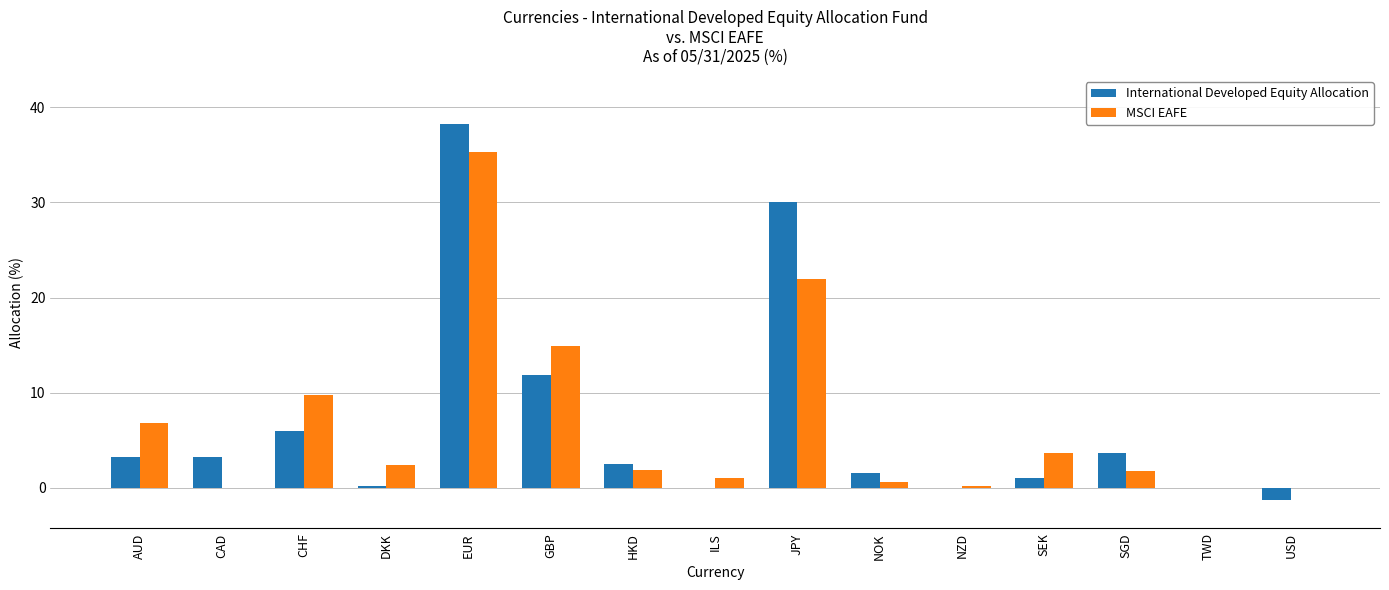

At which category is the sum across all series the highest?

EUR